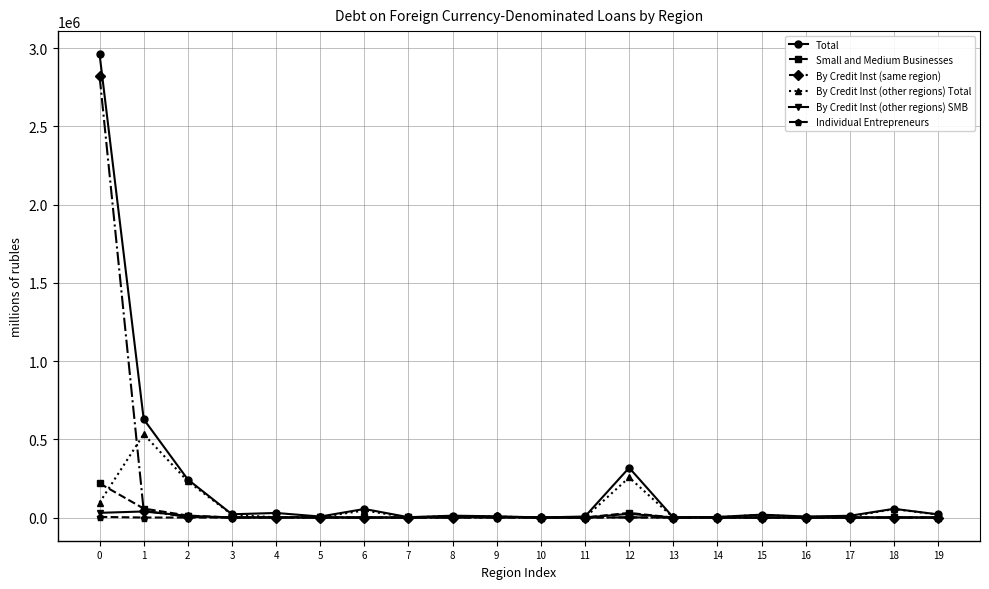

What are all the series names shown in the legend?

Total, Small and Medium Businesses, By Credit Inst (same region), By Credit Inst (other regions) Total, By Credit Inst (other regions) SMB, Individual Entrepreneurs